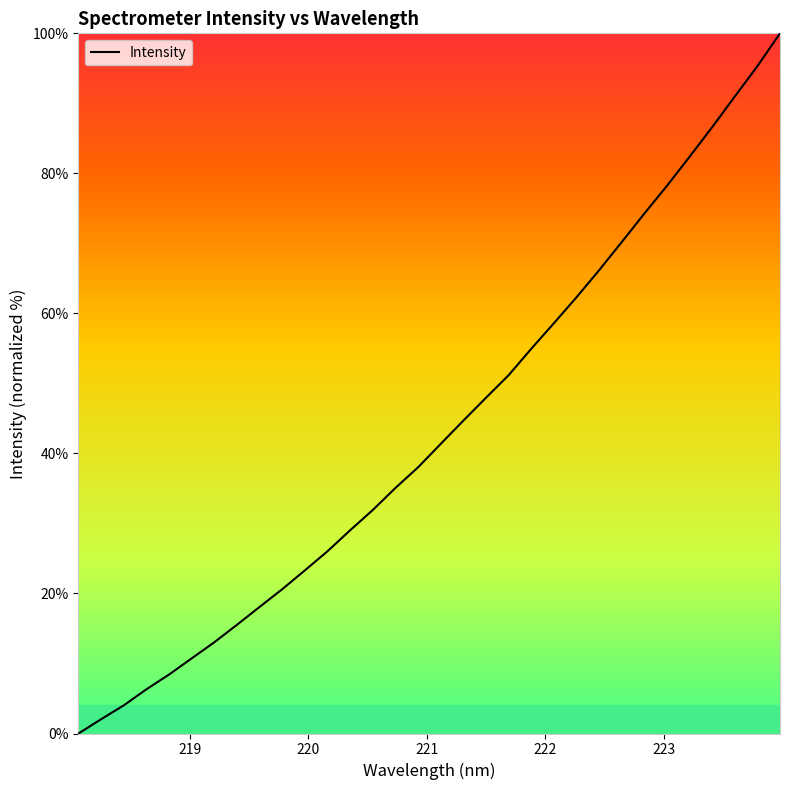

What is the difference between the maximum and minimum values?

100.0